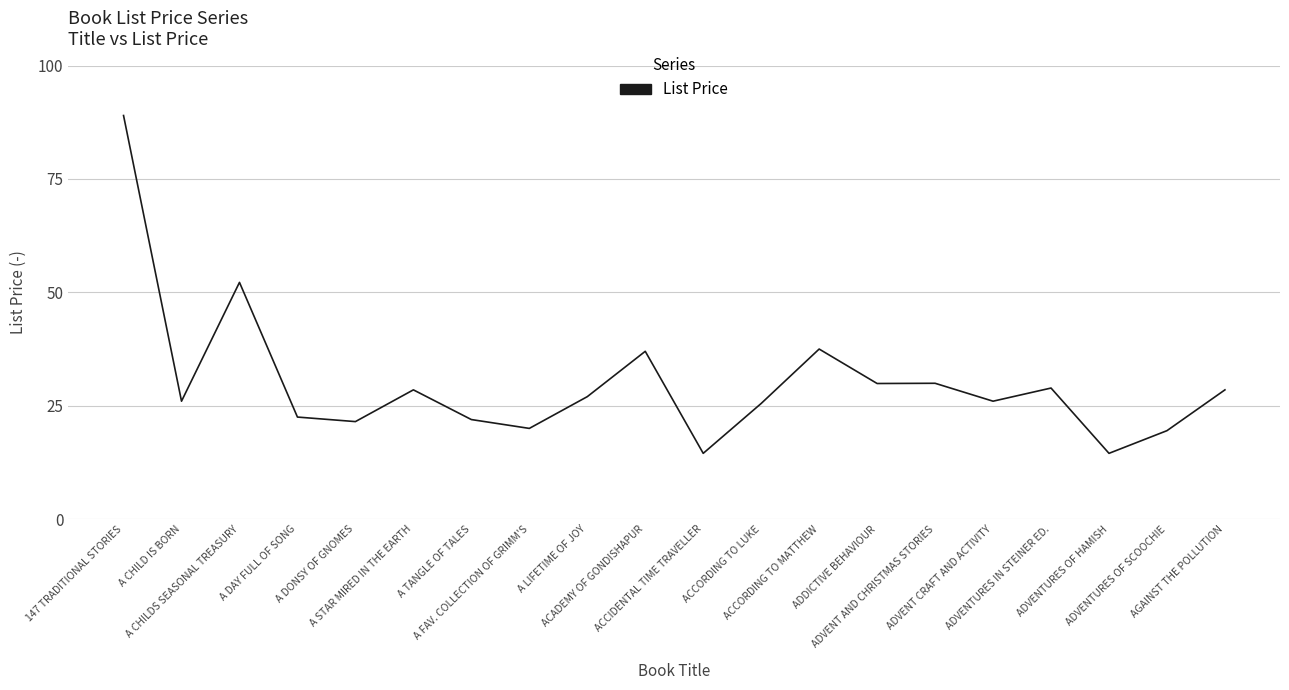

What position from the left is ADVENTURES OF HAMISH?

18